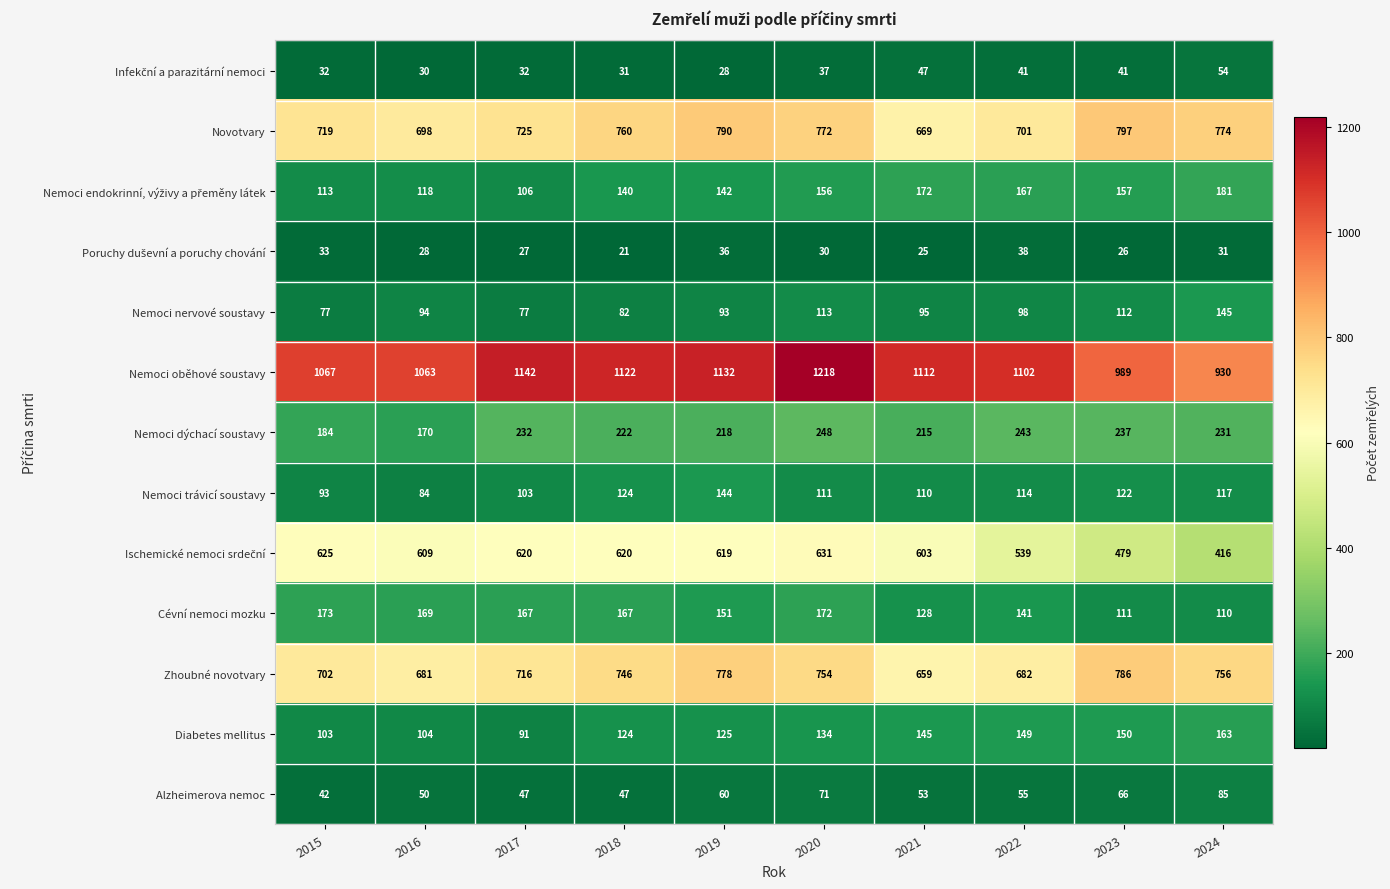

What is the spread (max minus min) of values at 2023?

963